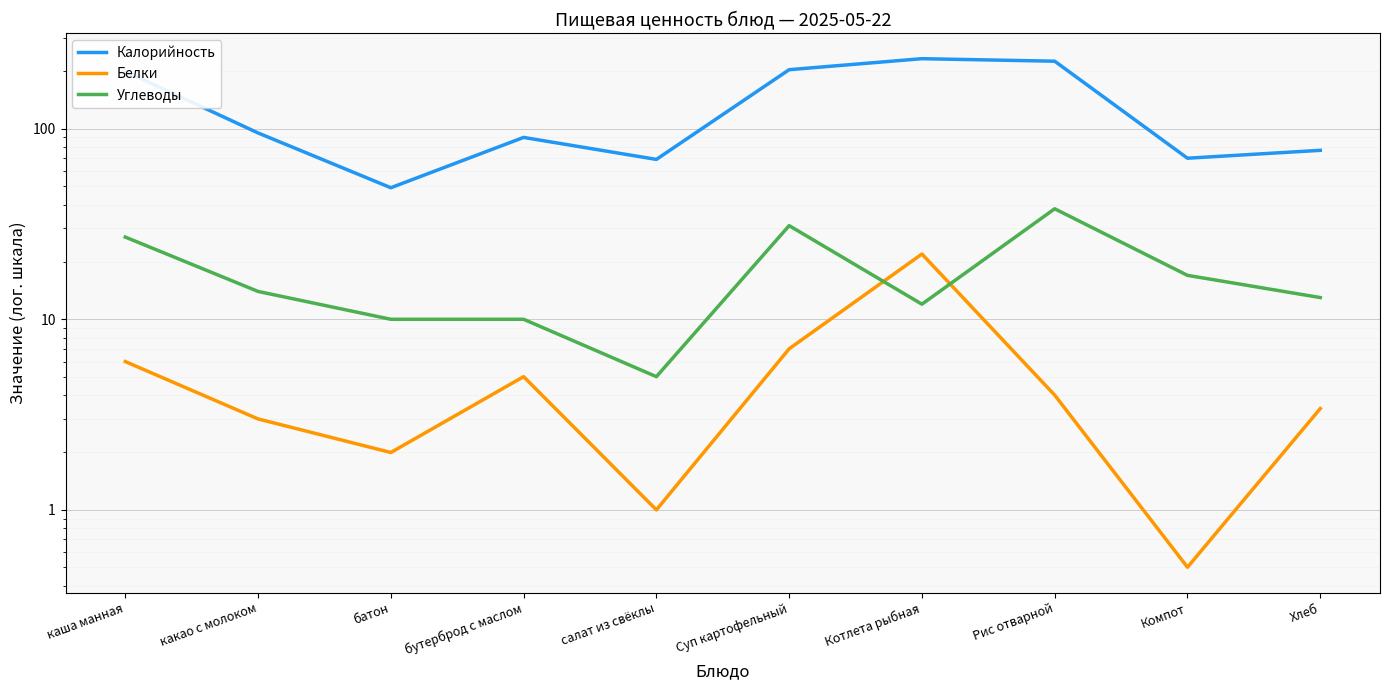

The value of Калорийность at Суп картофельный is 204.0. True or false?

True